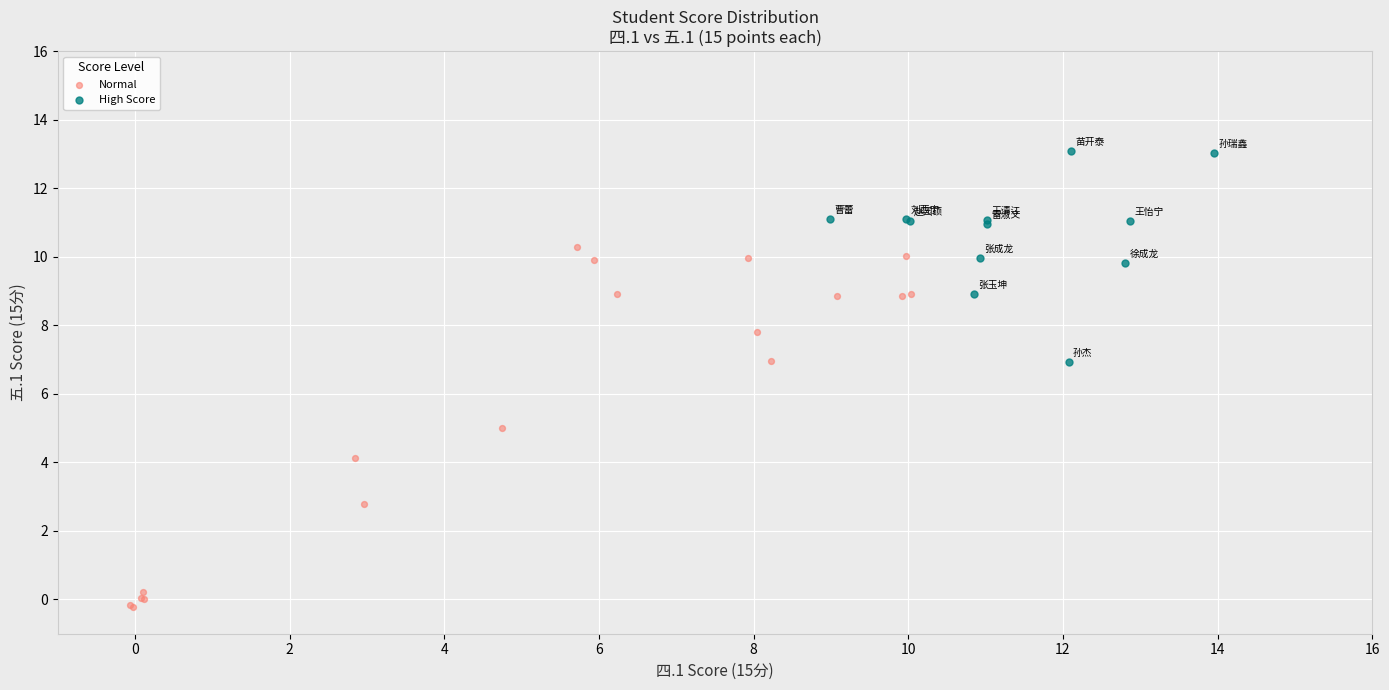

What are all the series names shown in the legend?

Normal, High Score